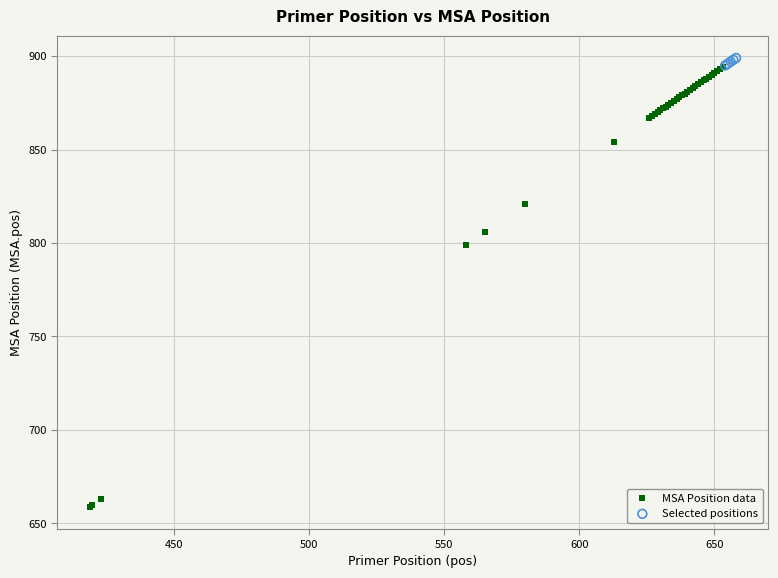

Which series contains the lowest Y value?

MSA Position data